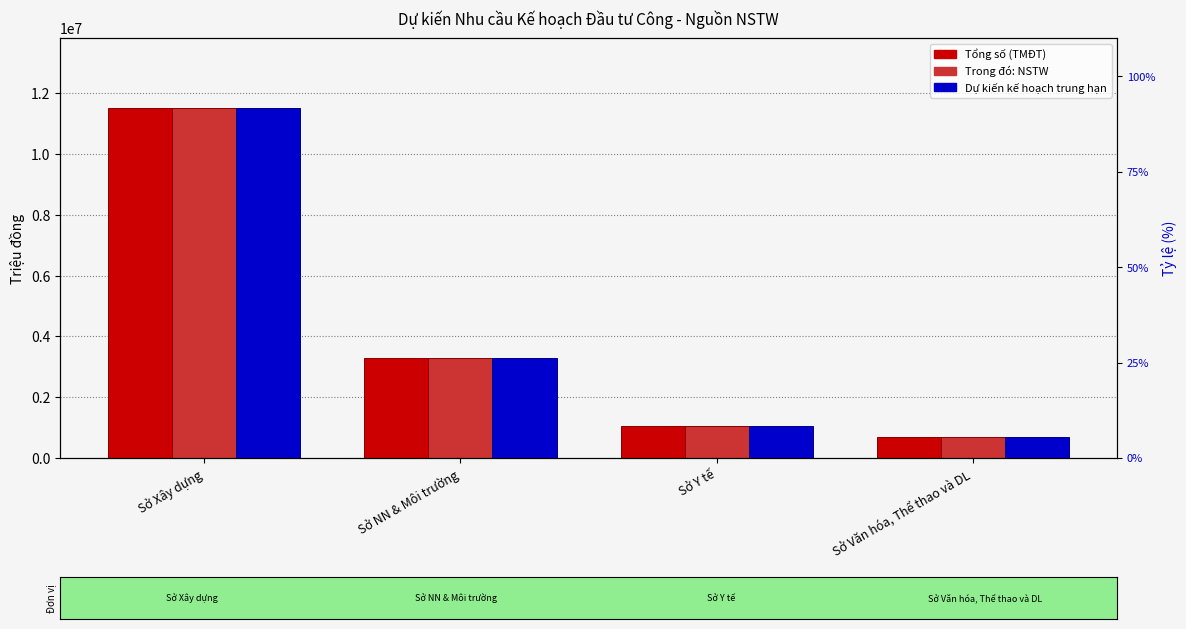

What is the value of the Dự kiến kế hoạch trung hạn bar at the 2nd from the left?

3292000